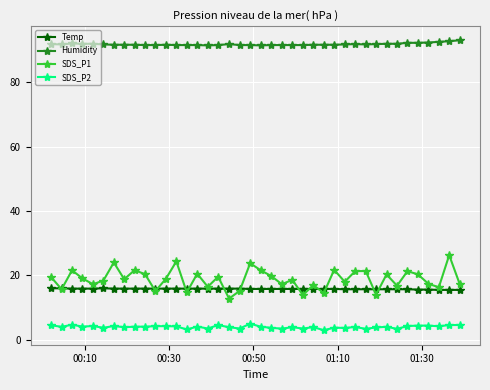

What is the smallest value displayed?

3.0